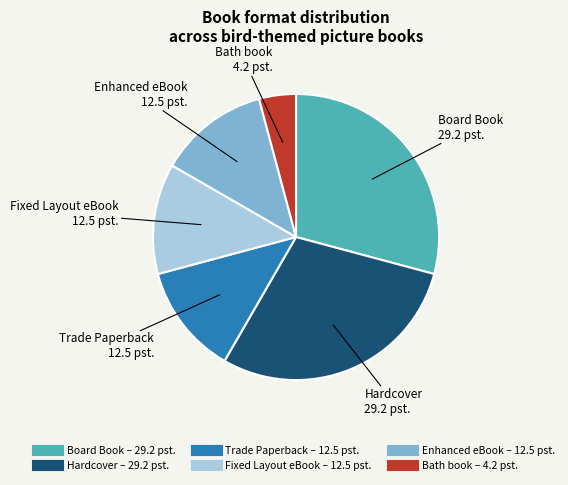

What is the ratio of the value at Board Book to the value at Trade Paperback?

2.3